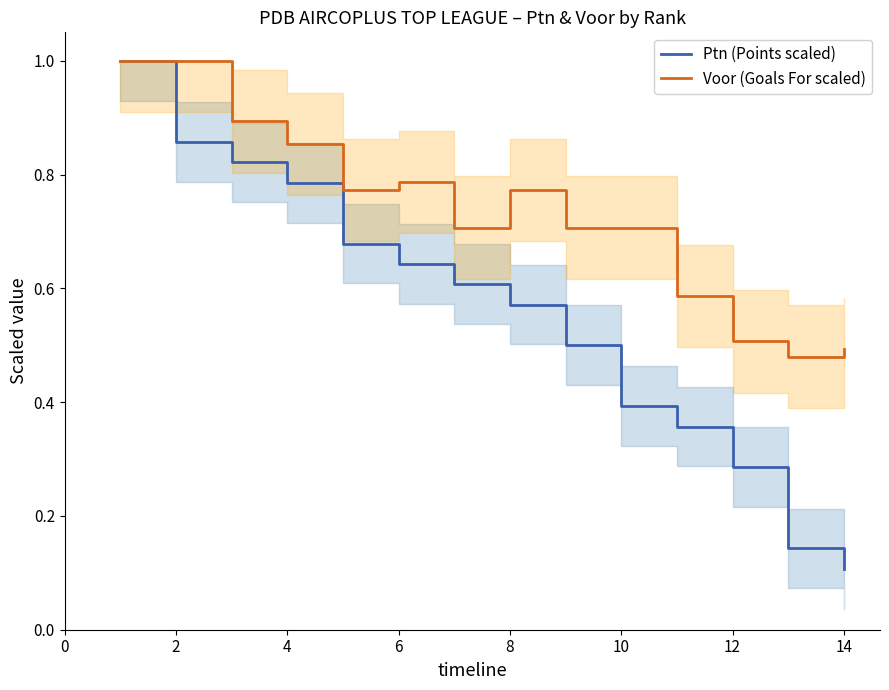

Does the chart display data point markers on the line(s)?

No